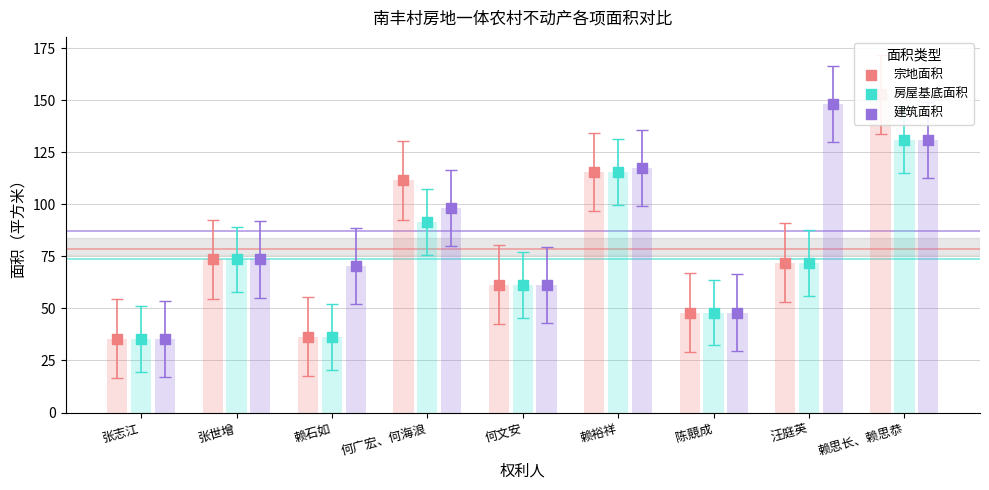

What is the total value across all series at 张志江?

106.1